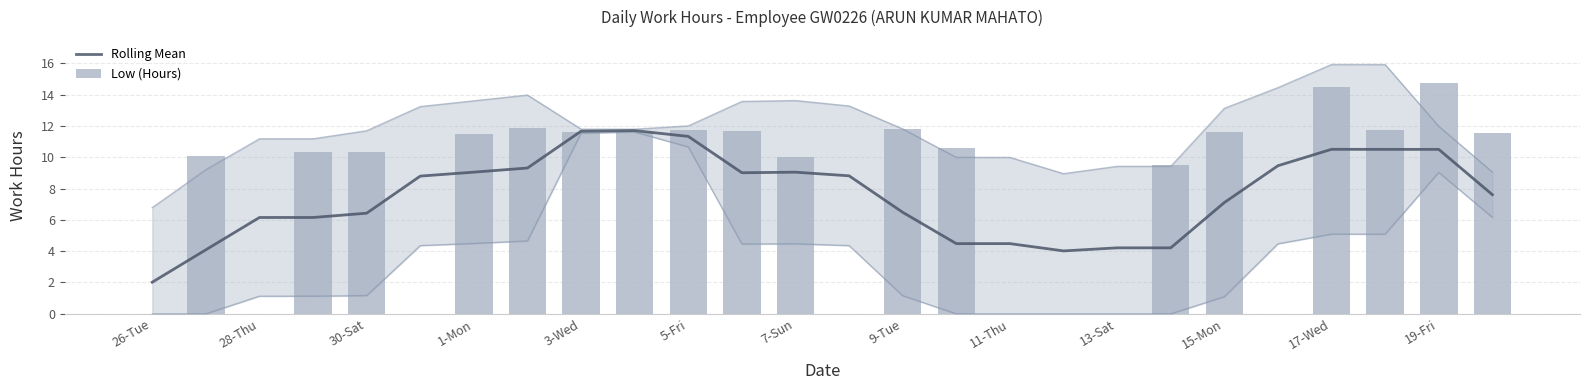

The value of Low (Hours) at 5-Fri is 18.9. True or false?

False